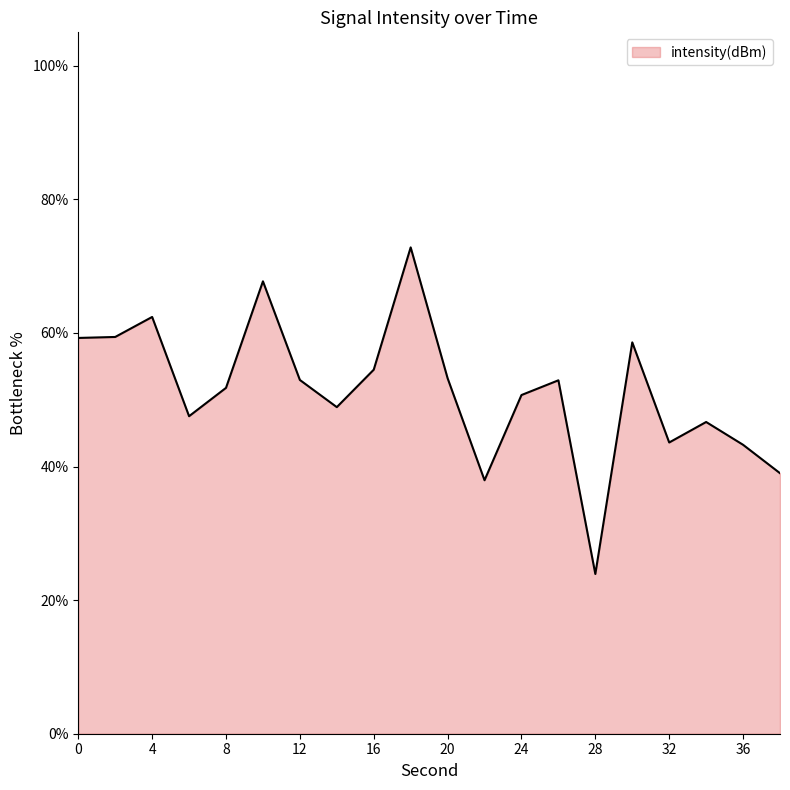

What is the greatest value displayed?

72.8